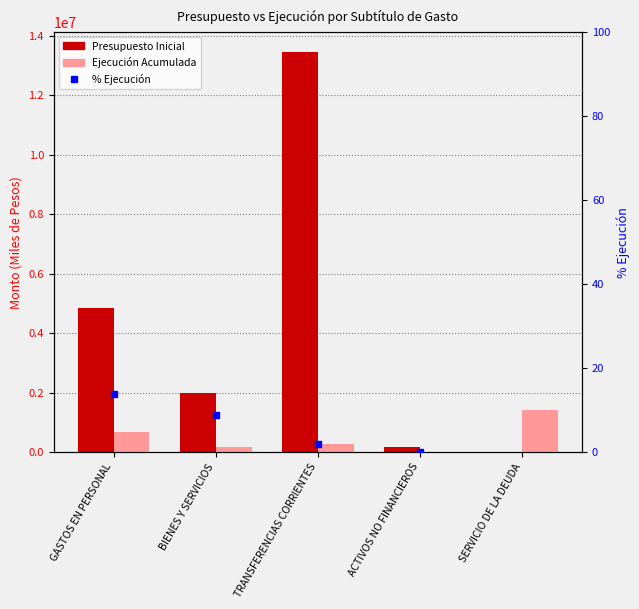

What position from the right is ACTIVOS NO FINANCIEROS?

2